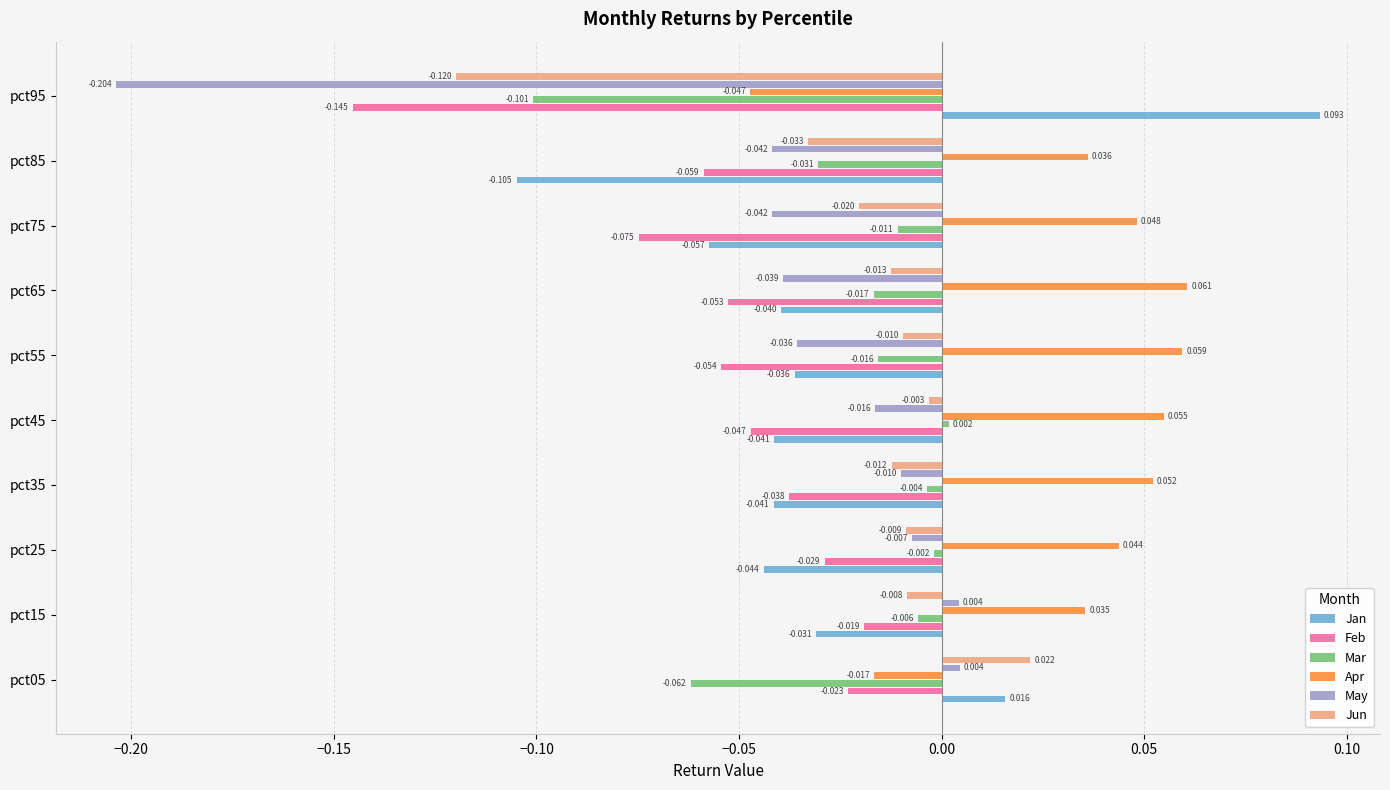

Rank the series by their maximum value, from lowest to highest.

Feb, Mar, May, Jun, Apr, Jan